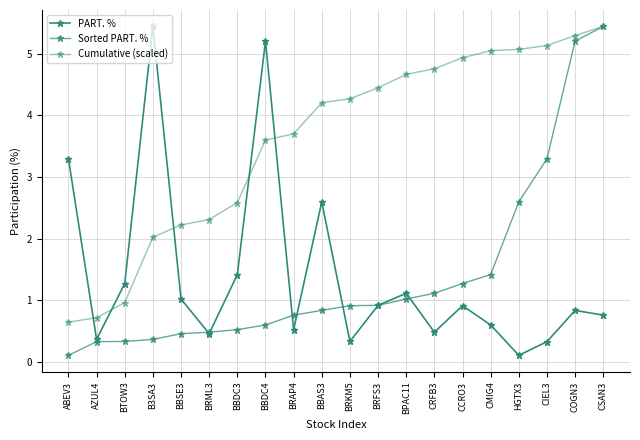

Reading left to right, what are all the values shown in this chart?

PART. %: 3.3	0.4	1.3	5.4	1.0	0.5	1.4	5.2	0.5	2.6	0.3	0.9	1.1	0.5	0.9	0.6	0.1	0.3	0.8	0.8
Sorted PART. %: 0.1	0.3	0.3	0.4	0.5	0.5	0.5	0.6	0.8	0.8	0.9	0.9	1.0	1.1	1.3	1.4	2.6	3.3	5.2	5.4
Cumulative (scaled): 0.6	0.7	1.0	2.0	2.2	2.3	2.6	3.6	3.7	4.2	4.3	4.4	4.7	4.8	4.9	5.1	5.1	5.1	5.3	5.4